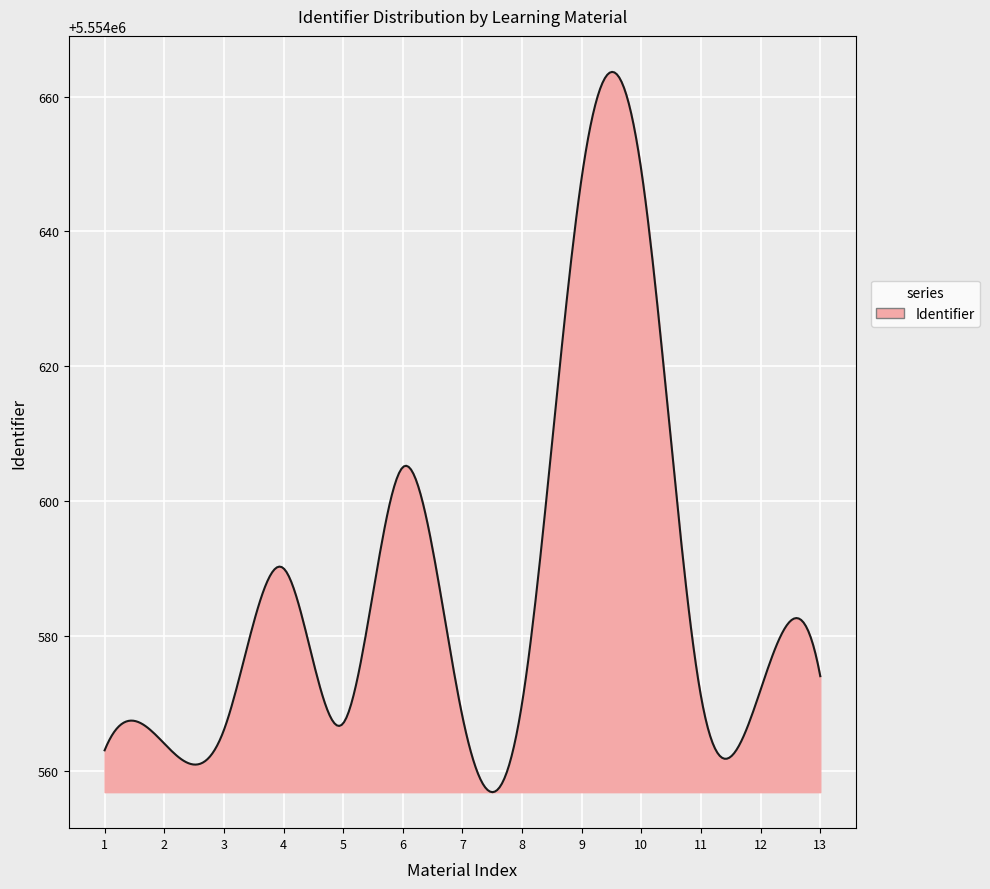

What is the greatest value displayed?

5554663.6